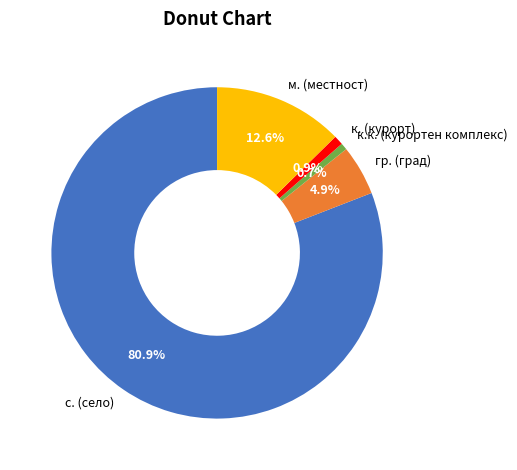

Which category has the biggest portion of the pie?

с. (село)